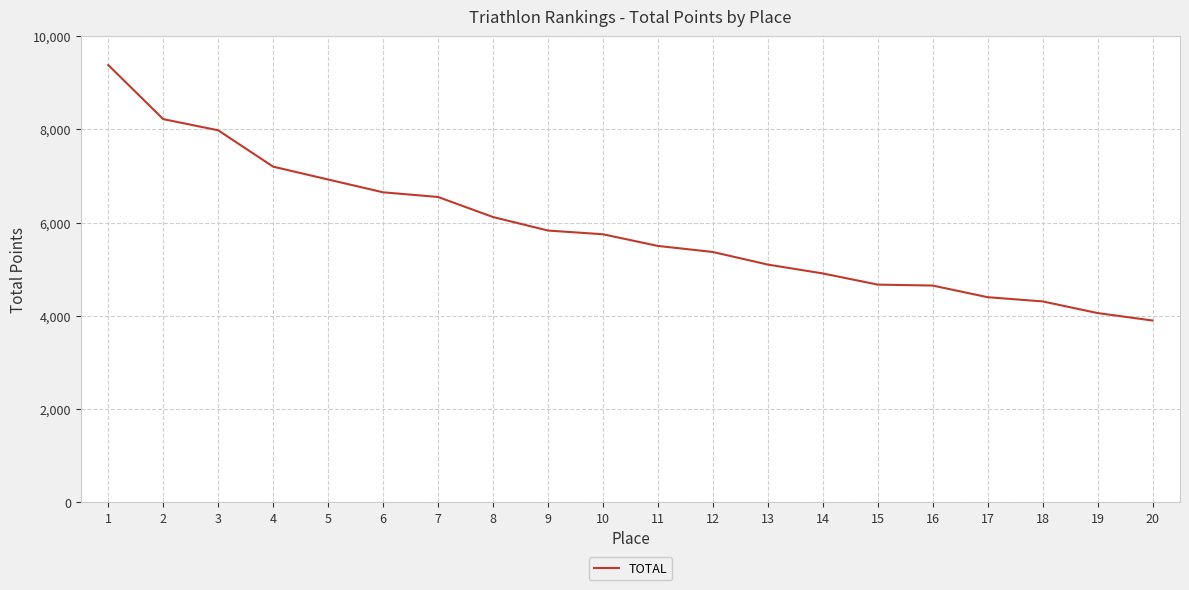

What is the change in value from 14 to 18?

-600